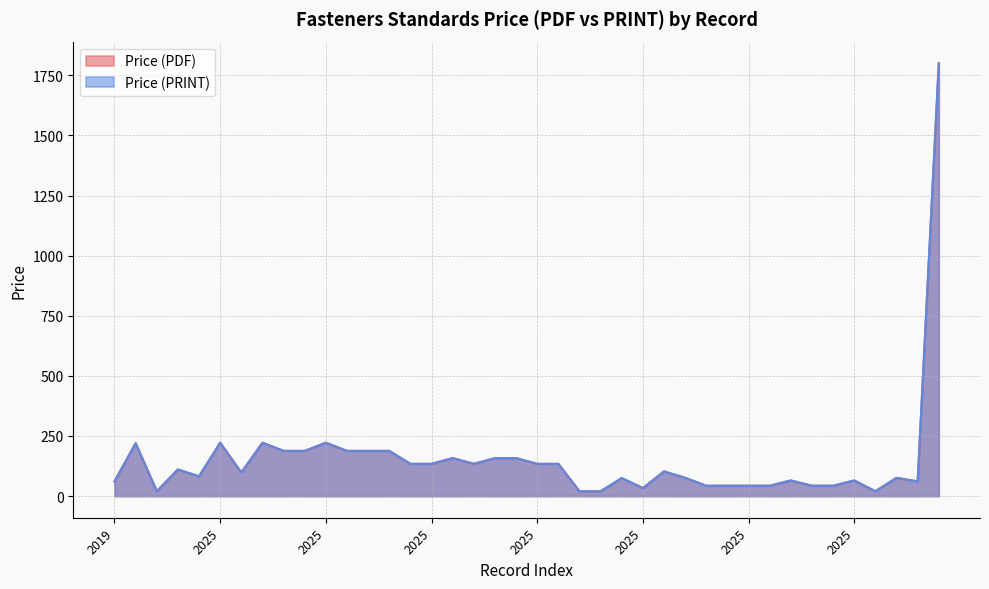

What are all the series names shown in the legend?

Price (PDF), Price (PRINT)